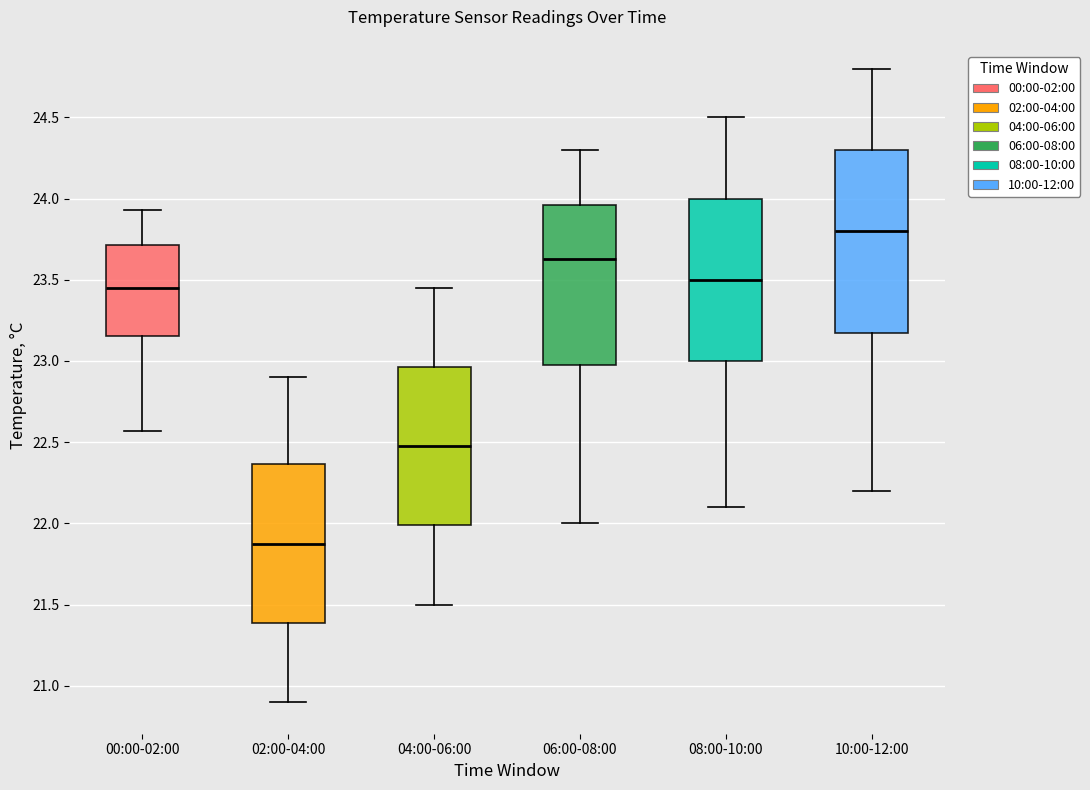

Comparing the boxes themselves (not the whiskers), which one is the tallest?

10:00-12:00